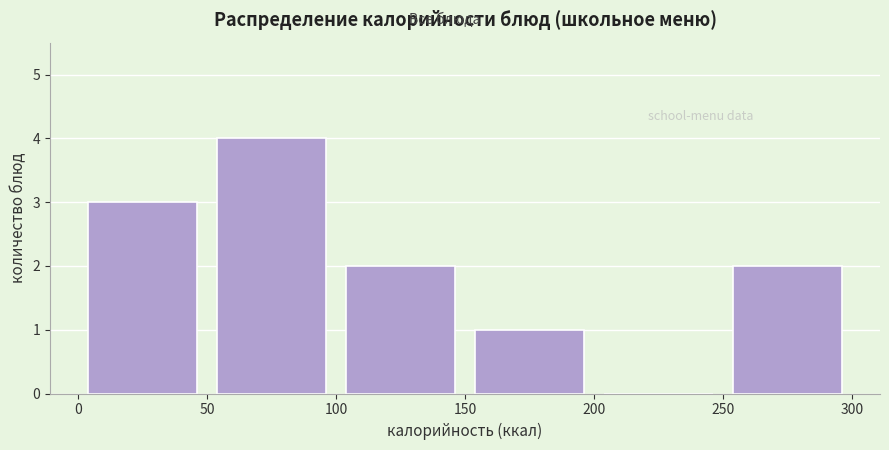

Reading left to right, transcribe this chart: for each bar, give the range it covers on the x-axis and its height. The values are not printed on the chart, so give them approximately, as read against the axis.

0 to 50: 3
50 to 100: 4
100 to 150: 2
150 to 200: 1
200 to 250: 0
250 to 300: 2